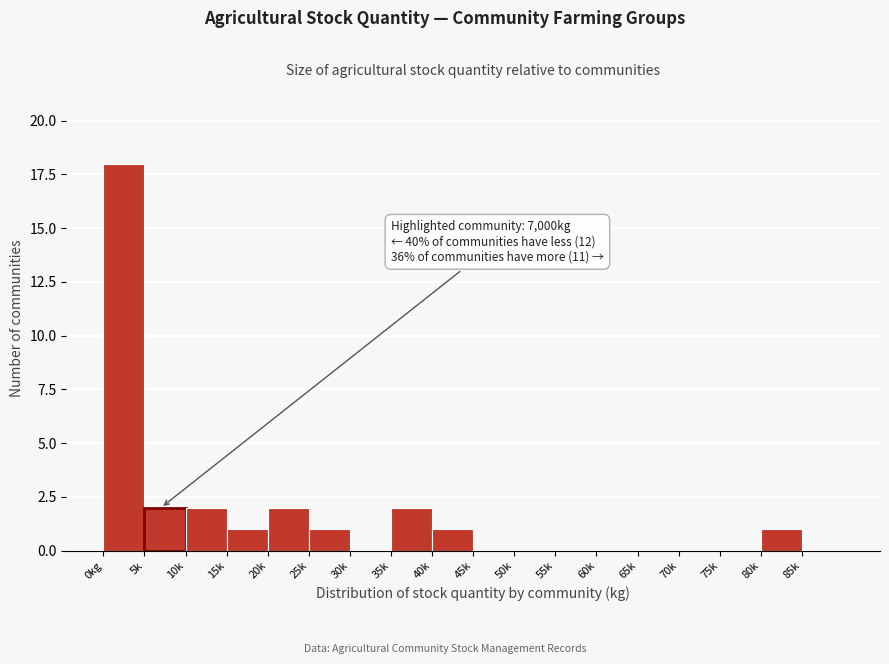

Reading right to left, list all the values displayed in this chart.

85k=0	80k=1	75k=0	70k=0	65k=0	60k=0	55k=0	50k=0	45k=0	40k=1	35k=2	30k=0	25k=1	20k=2	15k=1	10k=2	5k=2	0kg=18